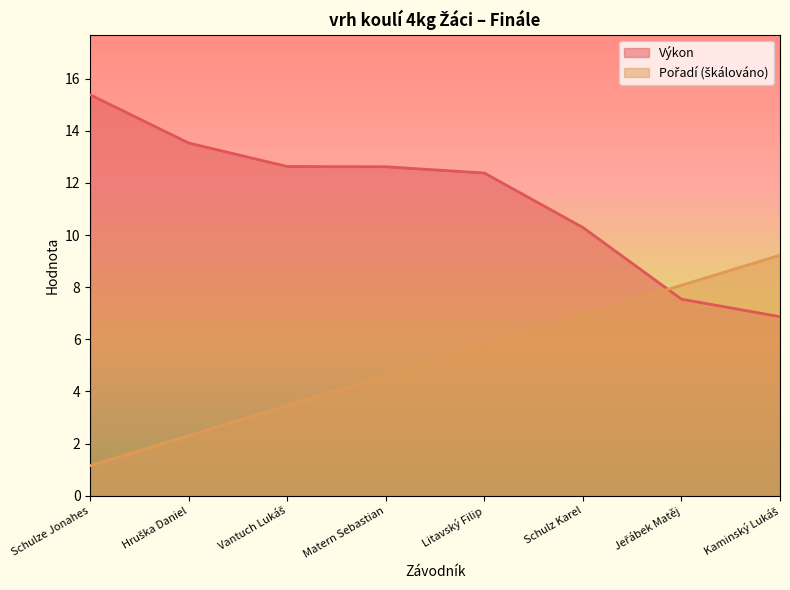

What is the difference between the maximum and minimum values in the Výkon series?

8.5